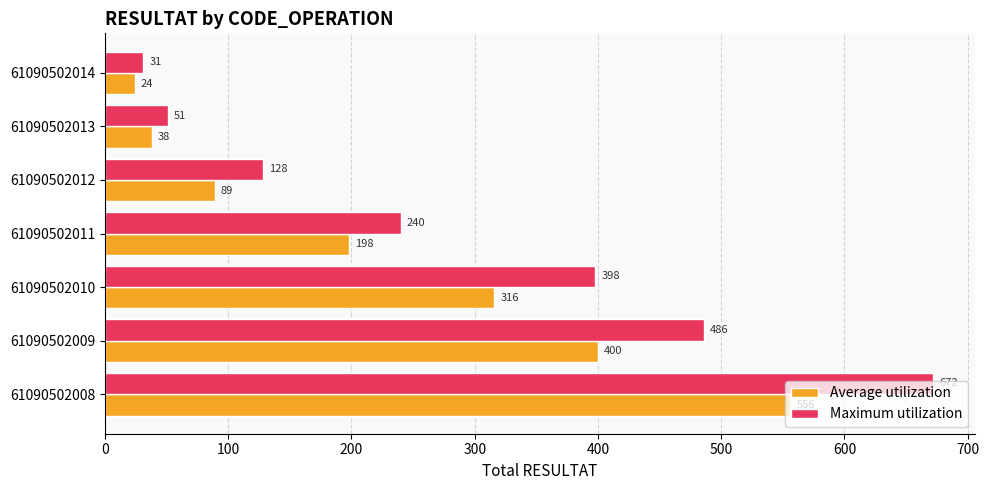

Rank the series by their maximum value, from highest to lowest.

Maximum utilization, Average utilization